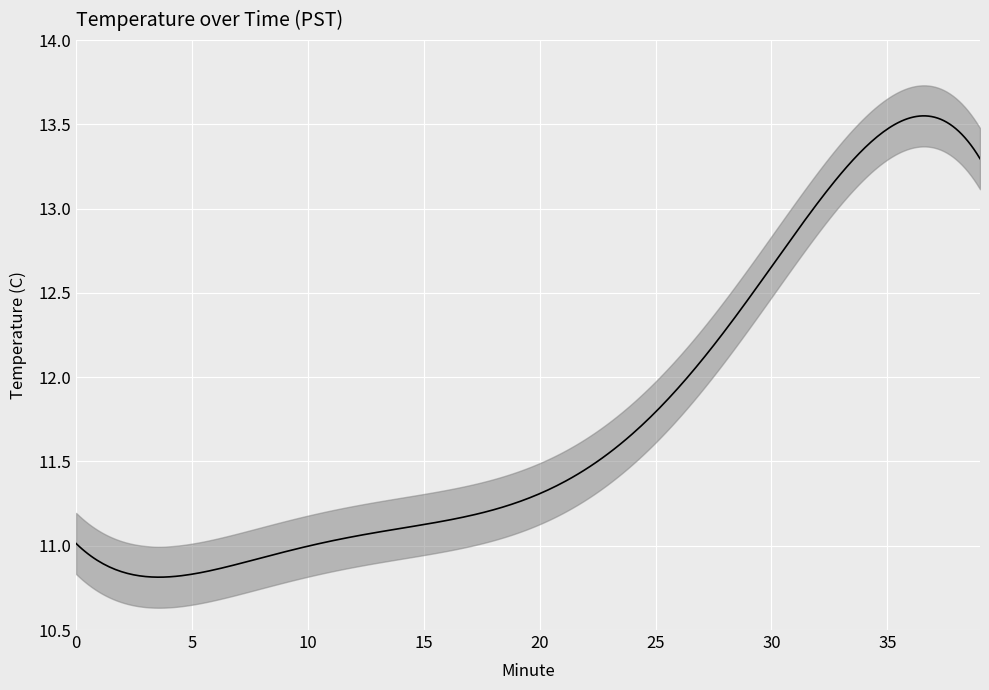

Is it true that the value at 34 is 13.4?

True